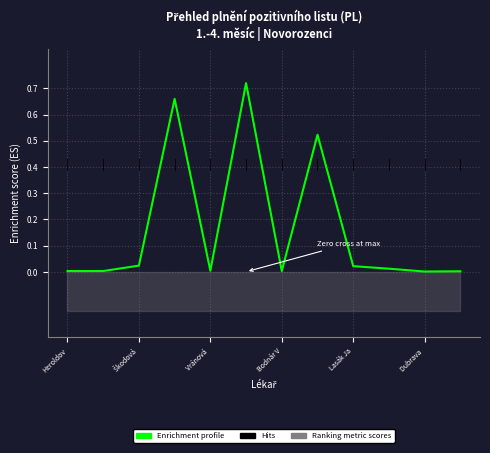

At which category does the chart reach its minimum across all series?

Dubrava